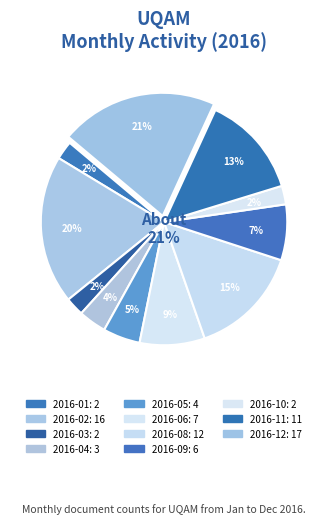

Does 2016-02 represent more than half of the total?

No